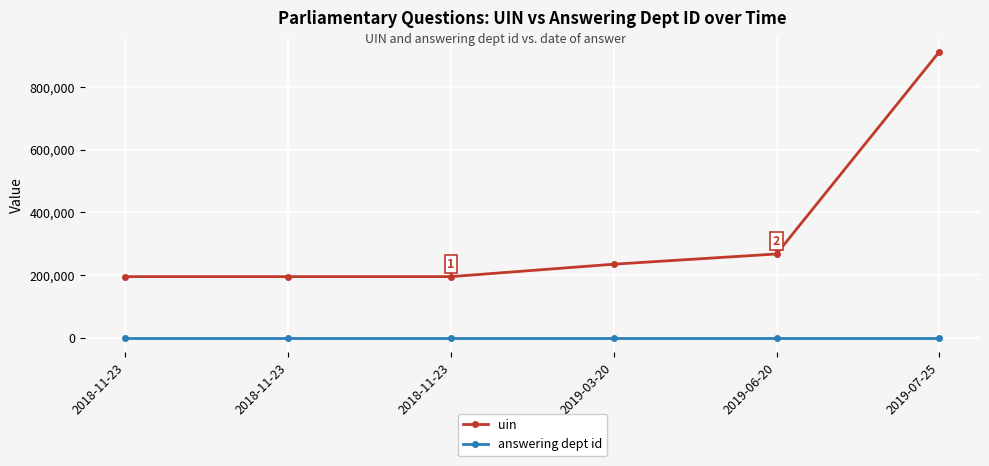

True or false: answering dept id has a value of 17 at 2019-06-20.

False